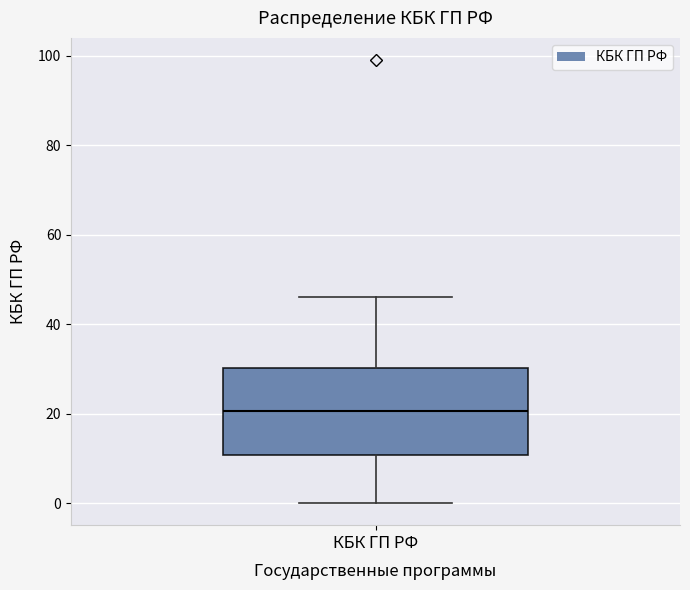

Read this box plot against the y-axis: the position of the median line, the range covered by the box, and the ends of both whiskers. The values are not printed on the chart, so give them approximately, as read against the axis.

median 20, box 10 to 30, whiskers 0 to 46